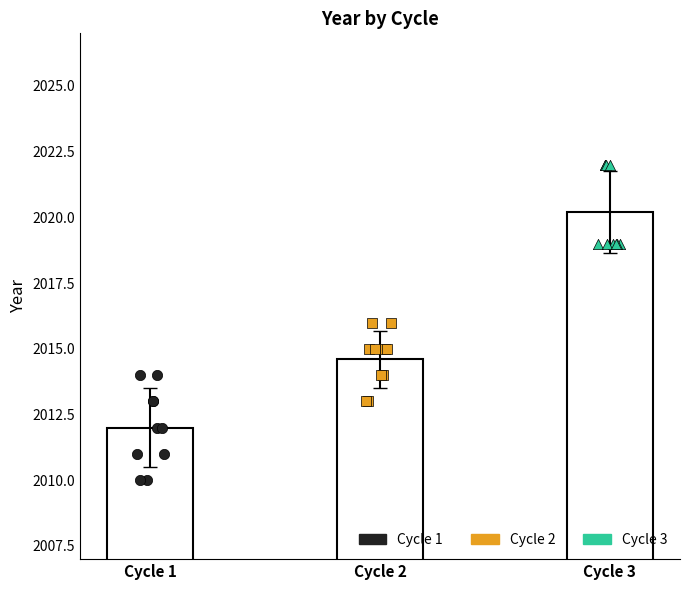

Which series has the largest Y range (max minus min)?

Cycle 1